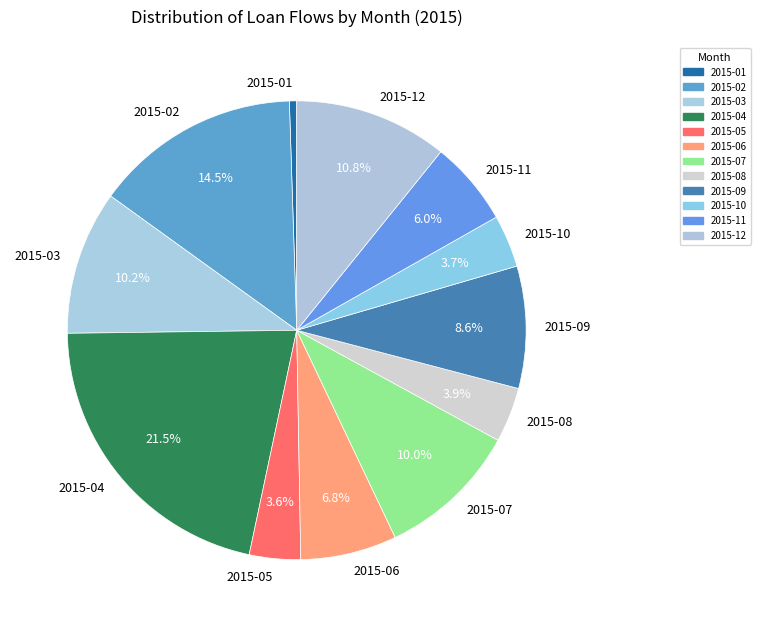

To the nearest percent, what percentage of the pie is 2015-08?

4%